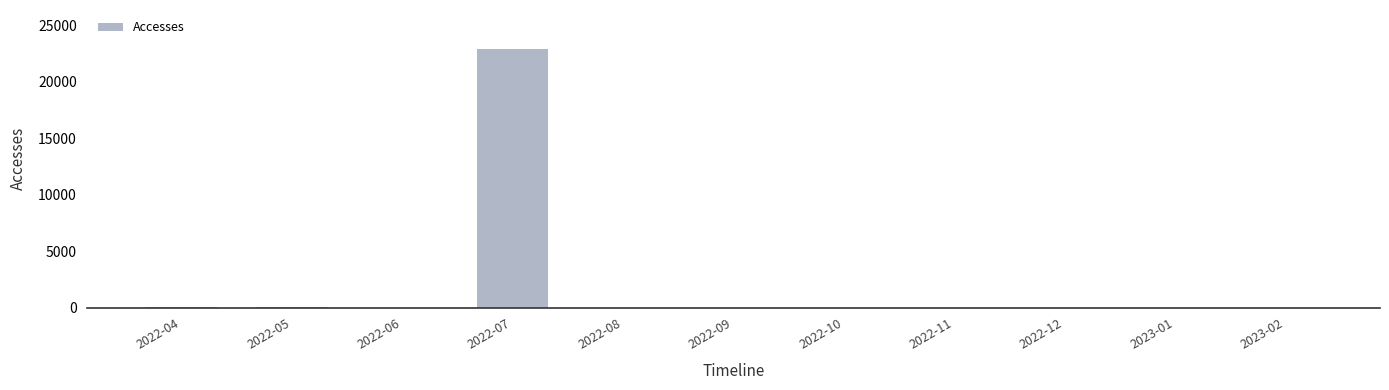

What is the maximum value shown in the chart?

22916